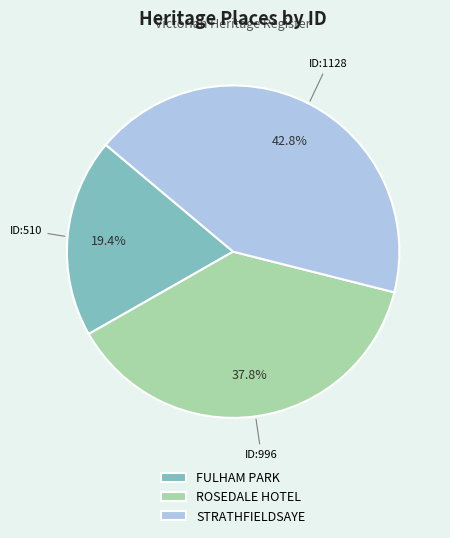

Is there any slice that represents more than half of the pie?

No